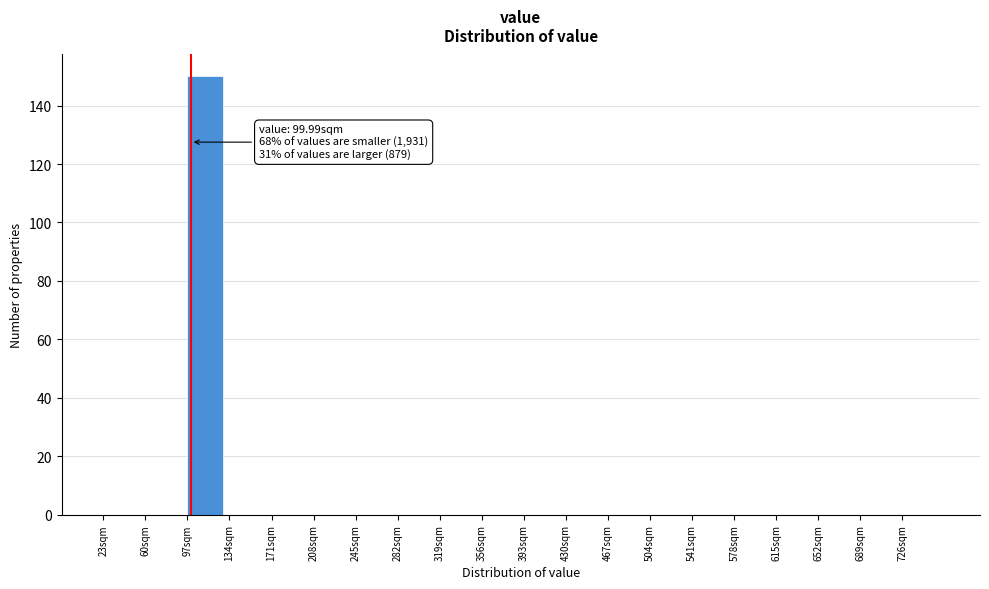

Which range on the x-axis has the tallest bar?

97 to 134